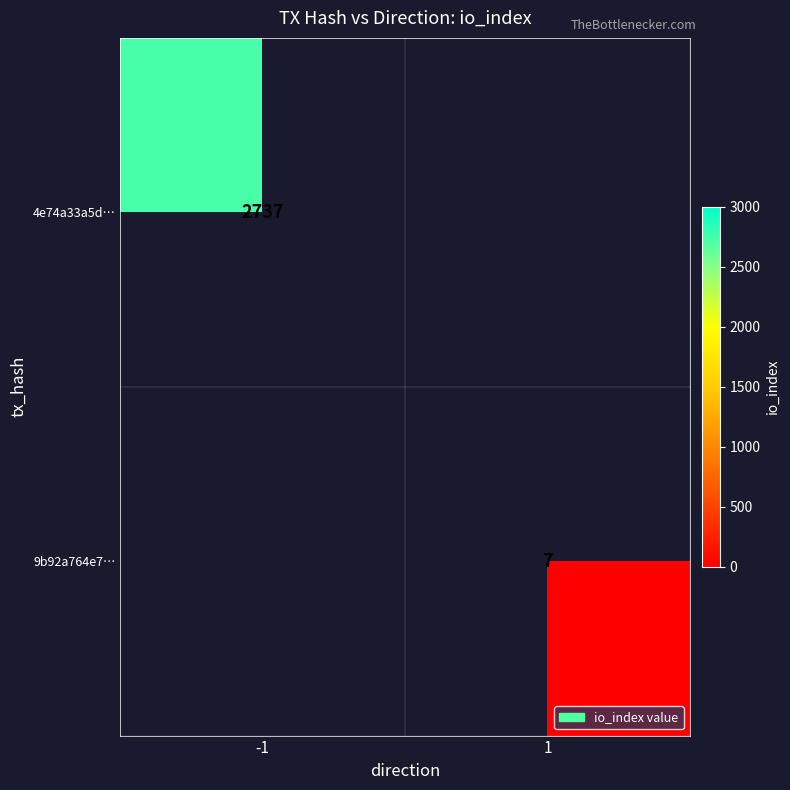

Is it true that 9b92a764e7… equals 7 at 1?

True